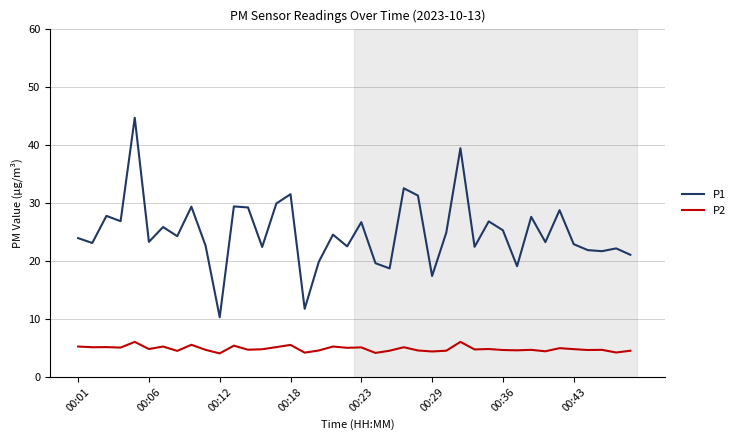

Which series has the widest spread of values?

P1